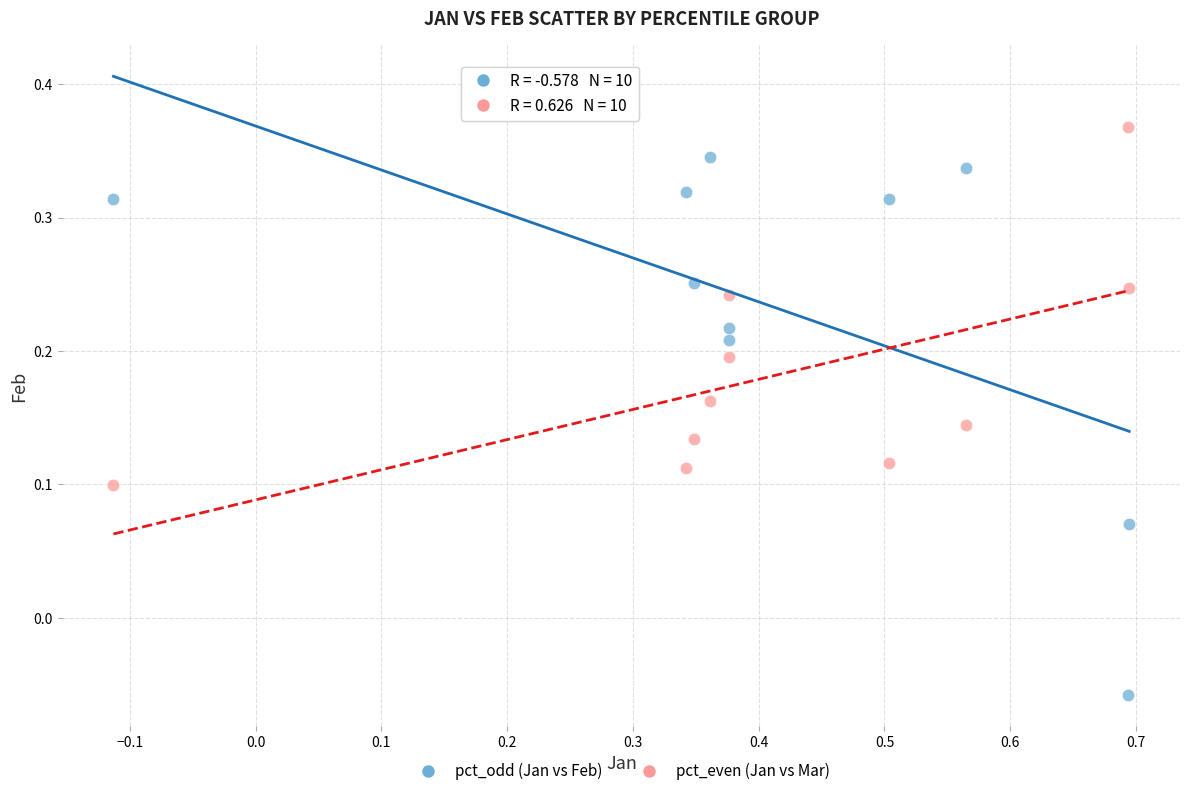

Which series has the widest spread of Y values?

pct_odd (Jan vs Feb)